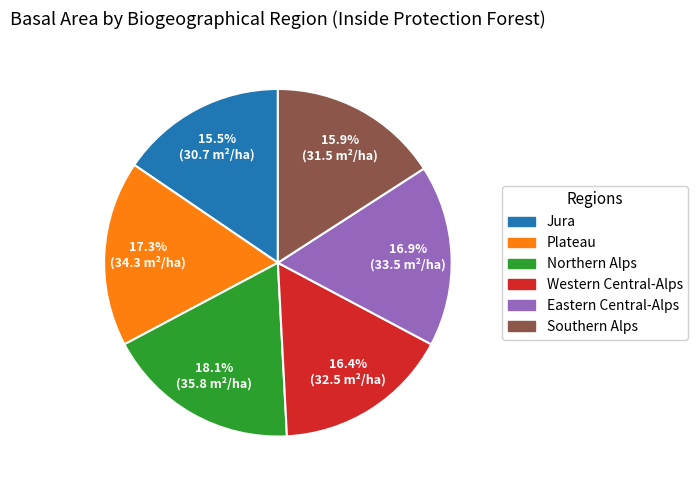

Which slice is the largest?

Northern Alps